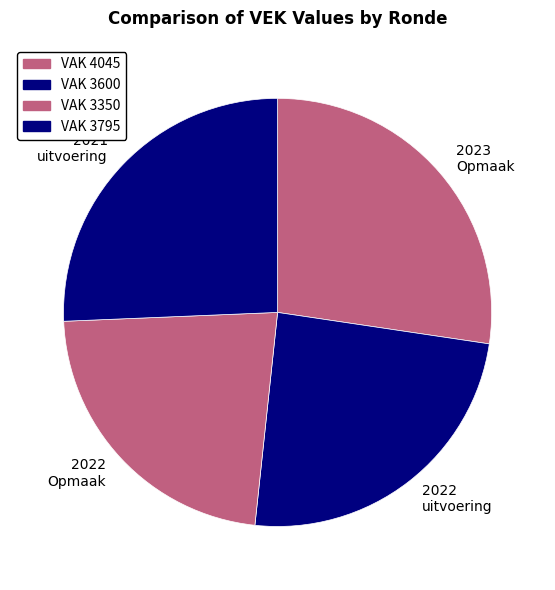

Does any single category account for the majority?

No